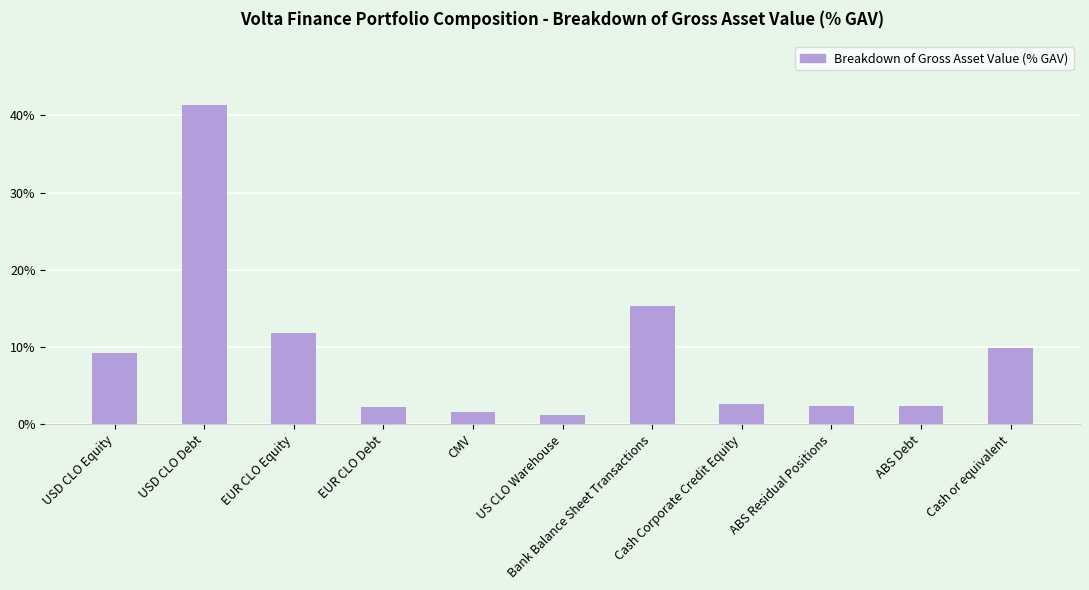

What is the label of the 6th bar from the left?

US CLO Warehouse